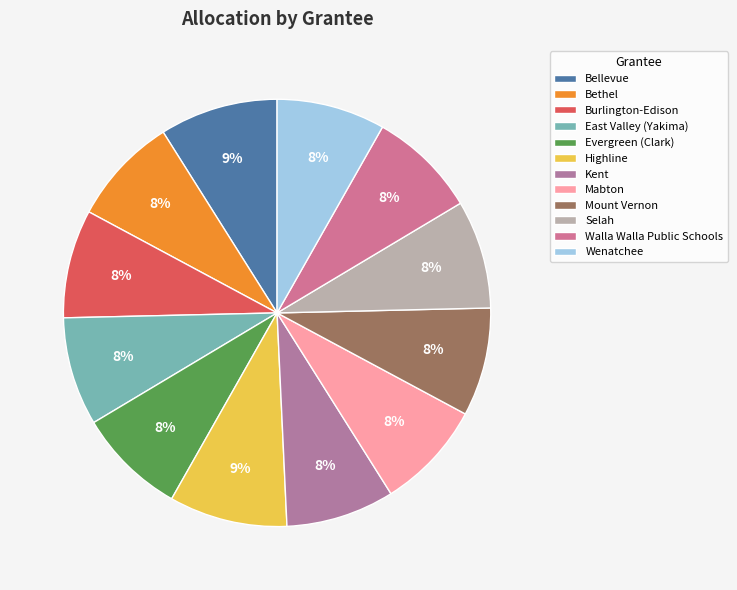

Is it true that Mabton is 16% of the pie?

False